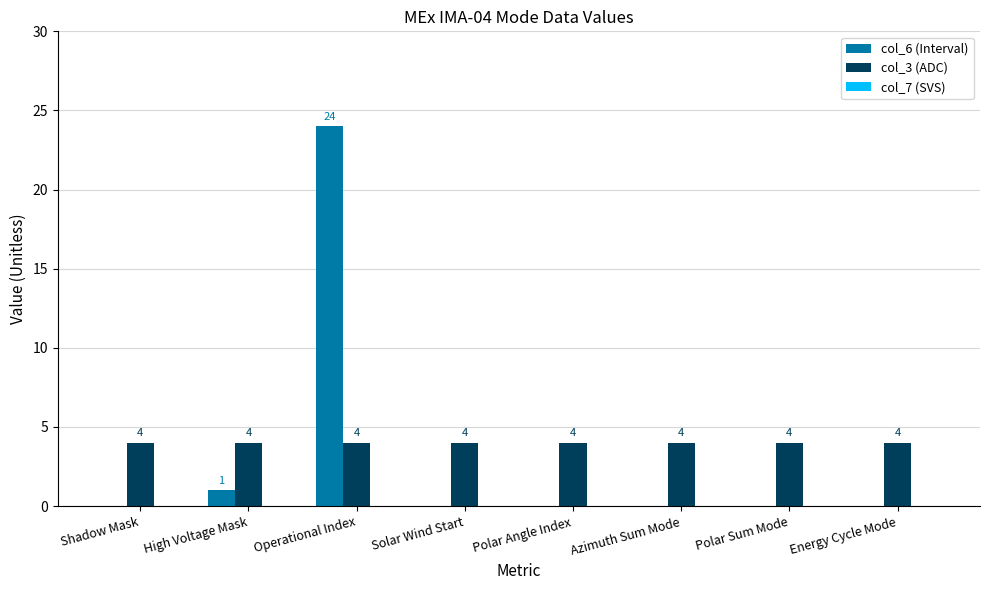

Is the value of col_6 (Interval) at Operational Index greater than the value of col_3 (ADC) at Energy Cycle Mode?

Yes